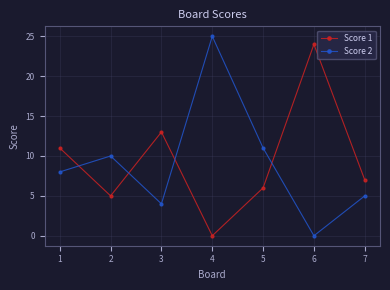

Which series has the largest total across all categories?

Score 1